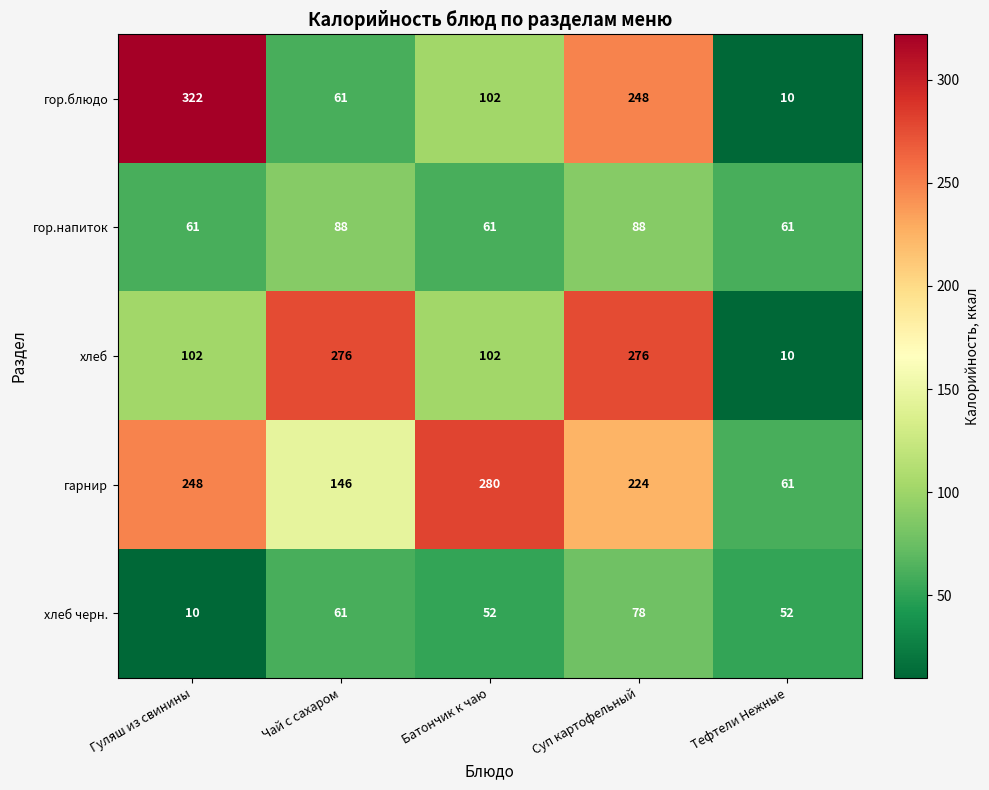

Reading left to right, extract all data points from this chart.

гор.блюдо: Гуляш из свинины=322	Чай с сахаром=61	Батончик к чаю=102	Суп картофельный=248	Тефтели Нежные=10
гор.напиток: Гуляш из свинины=61	Чай с сахаром=88	Батончик к чаю=61	Суп картофельный=88	Тефтели Нежные=61
хлеб: Гуляш из свинины=102	Чай с сахаром=276	Батончик к чаю=102	Суп картофельный=276	Тефтели Нежные=10
гарнир: Гуляш из свинины=248	Чай с сахаром=146	Батончик к чаю=280	Суп картофельный=224	Тефтели Нежные=61
хлеб черн.: Гуляш из свинины=10	Чай с сахаром=61	Батончик к чаю=52	Суп картофельный=78	Тефтели Нежные=52